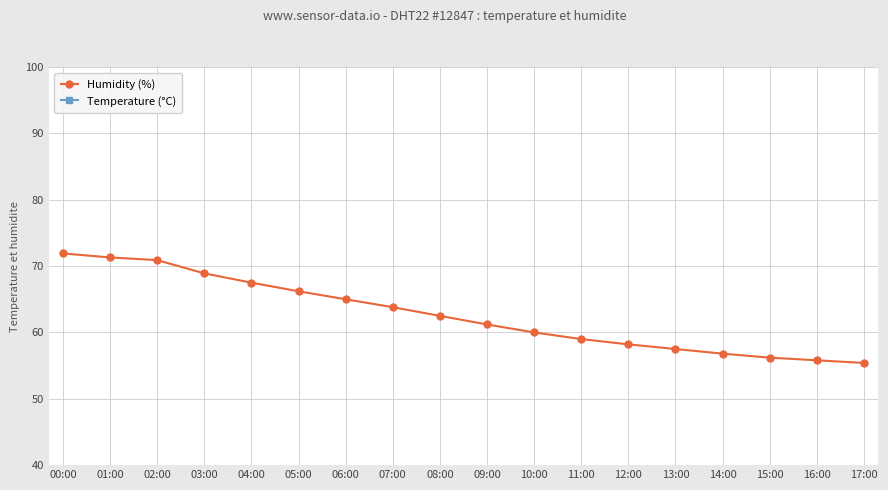

Where does the Temperature (°C) series first go above 3?

09:00